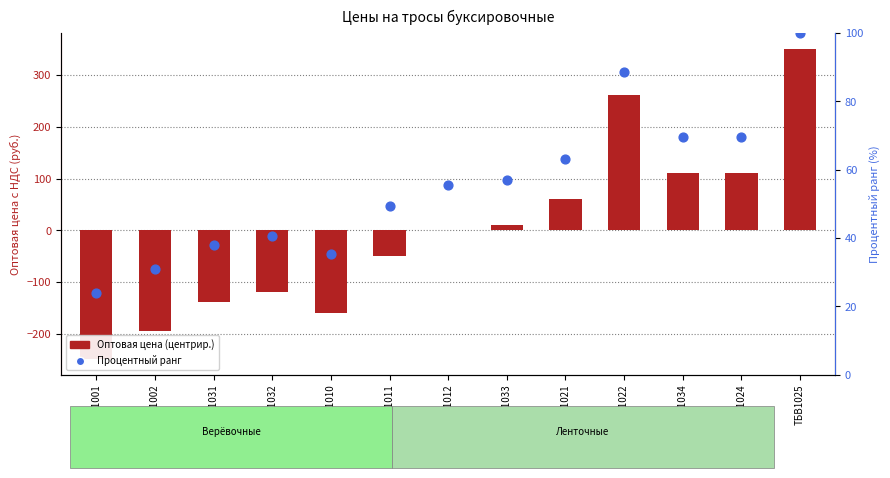

What are all the series names shown in the legend?

Оптовая цена (центрир.), Процентный ранг